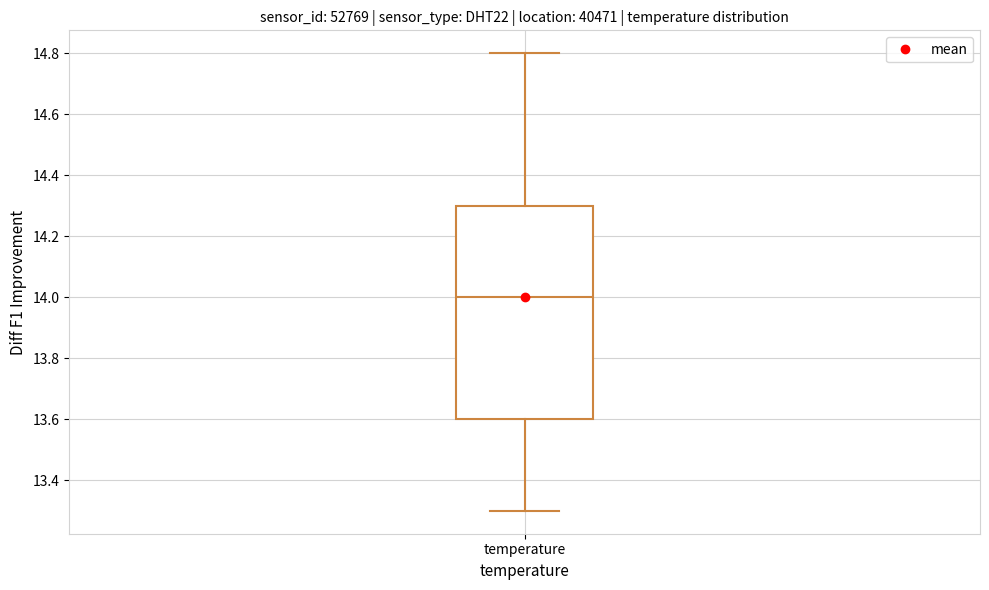

Read this box plot against the y-axis: the position of the median line, the range covered by the box, and the ends of both whiskers. The values are not printed on the chart, so give them approximately, as read against the axis.

median 14.0, box 13.6 to 14.3, whiskers 13.3 to 14.8